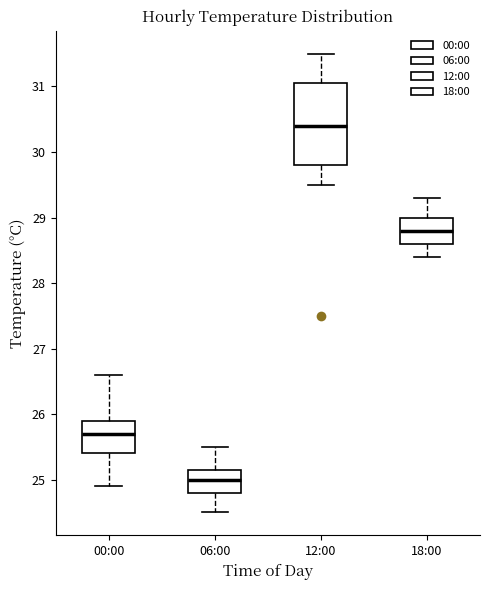

Reading left to right, read every box against the y-axis: the position of its median line, the range the box covers, and the ends of its whiskers. The values are not printed on the chart, so give them approximately, as read against the axis.

00:00: median 25.7, box 25.4 to 25.9, whiskers 24.9 to 26.6
06:00: median 25.0, box 24.8 to 25.2, whiskers 24.5 to 25.5
12:00: median 30.4, box 29.8 to 31.1, whiskers 29.5 to 31.5
18:00: median 28.8, box 28.6 to 29.0, whiskers 28.4 to 29.3